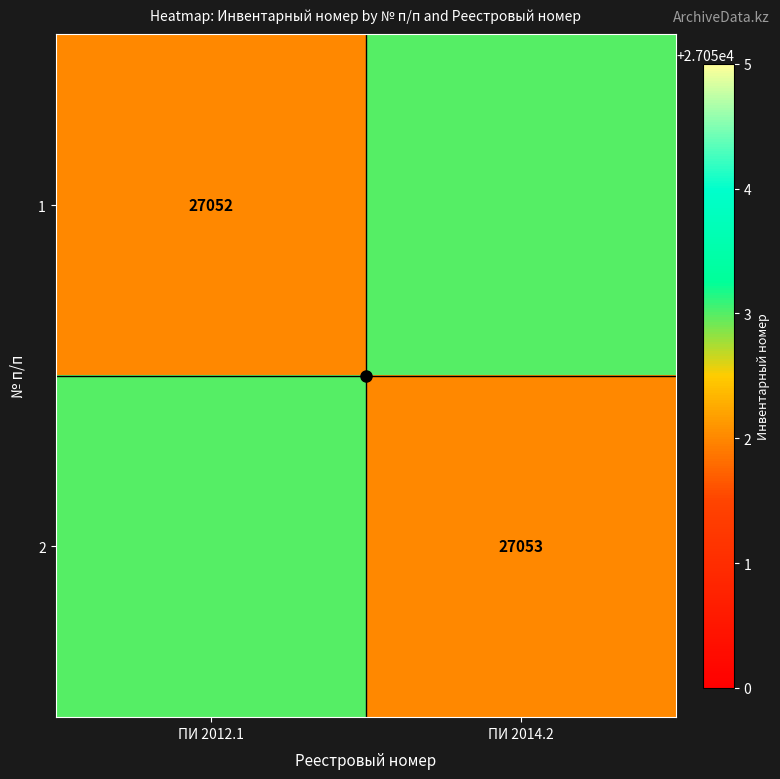

What is the sum of the 2 values at ПИ 2014.2 and ПИ 2012.1?

54105